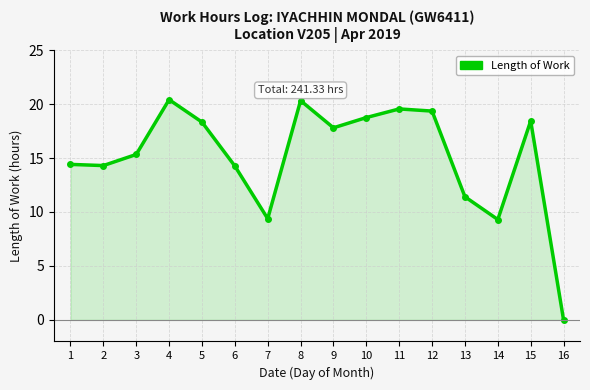

What is the difference between the maximum and minimum values?

20.4